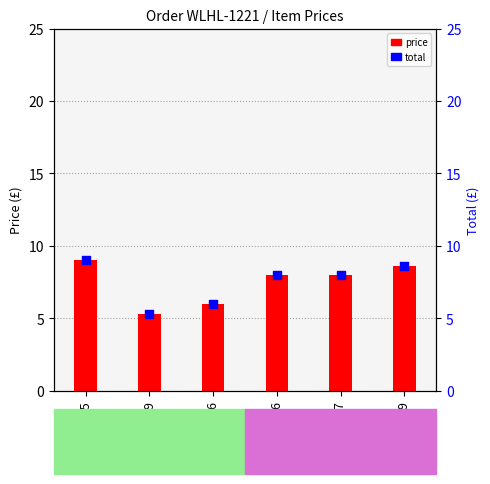

Is the value of total at 3346 greater than the value of price at 3006?

No